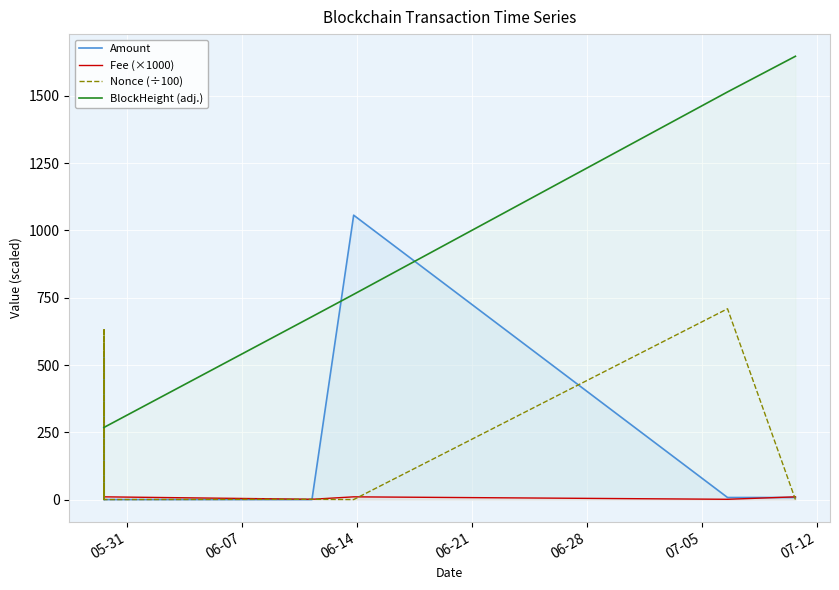

What is the maximum value shown in the chart?

1647.3